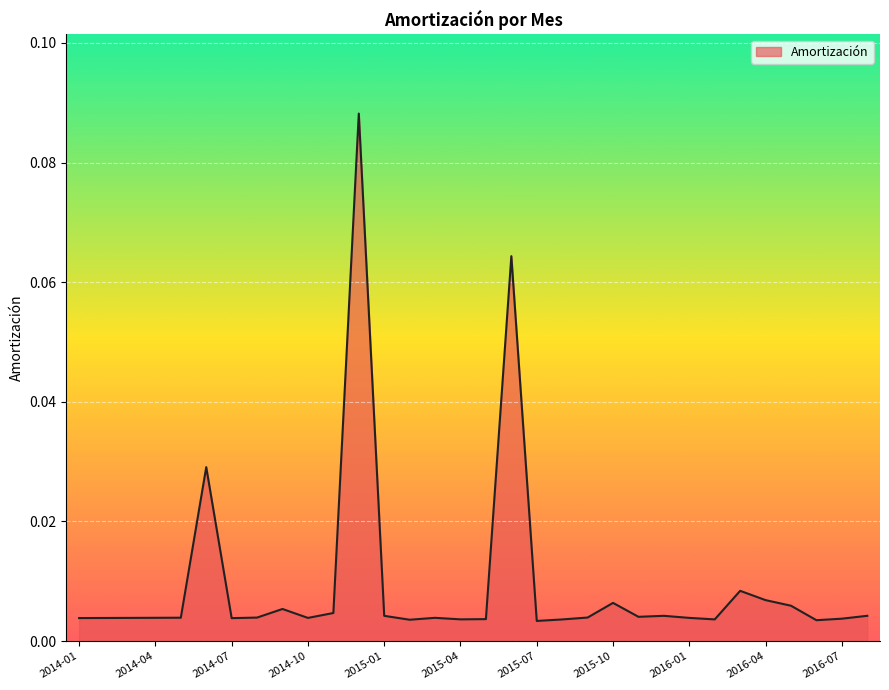

Is this an area chart (filled region under the line)?

Yes